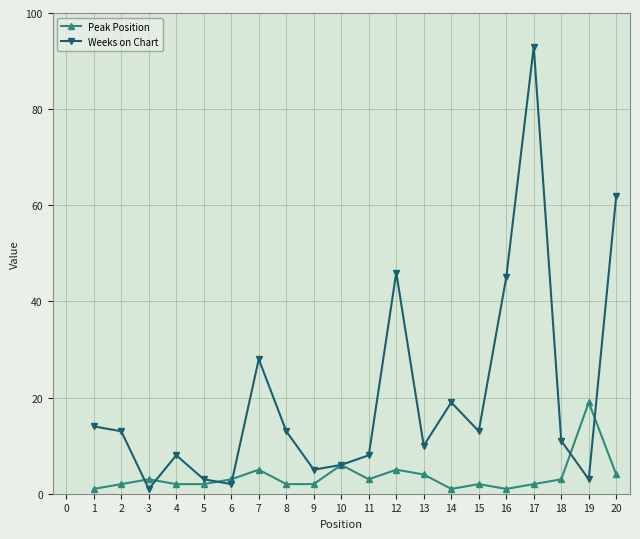

True or false: Peak Position has more than 2 points higher than both neighbors.

True